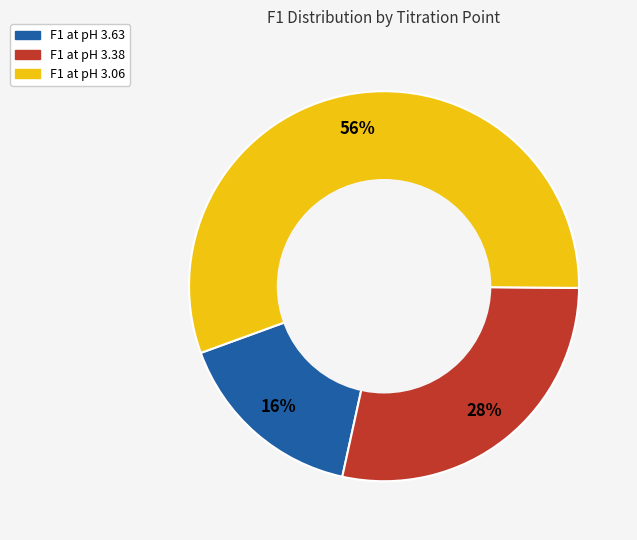

Is there a majority slice in this chart?

Yes